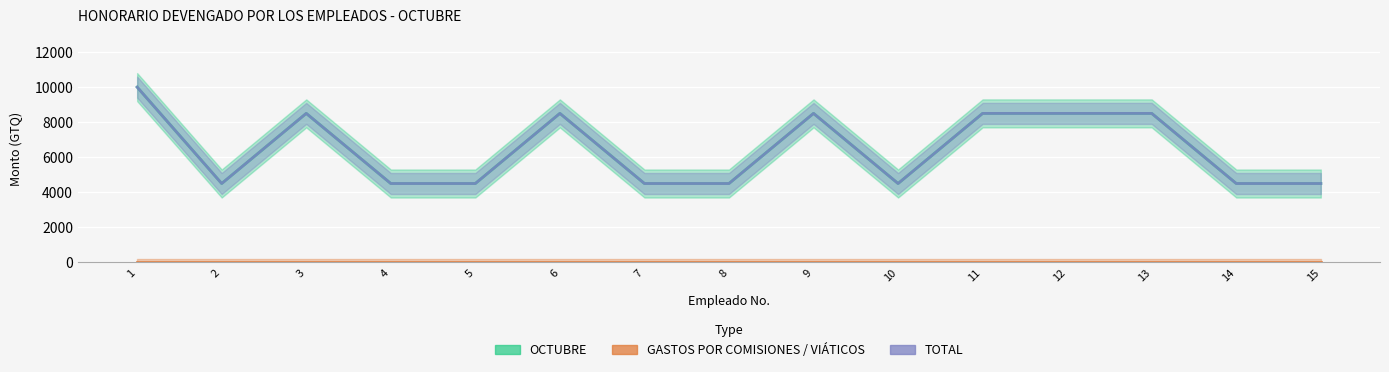

Which series has the largest total across all categories?

OCTUBRE